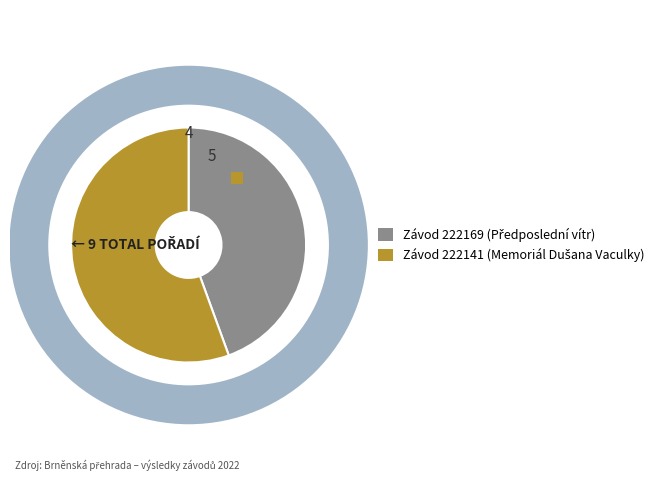

Rank the categories by value from lowest to highest.

222169, 222141